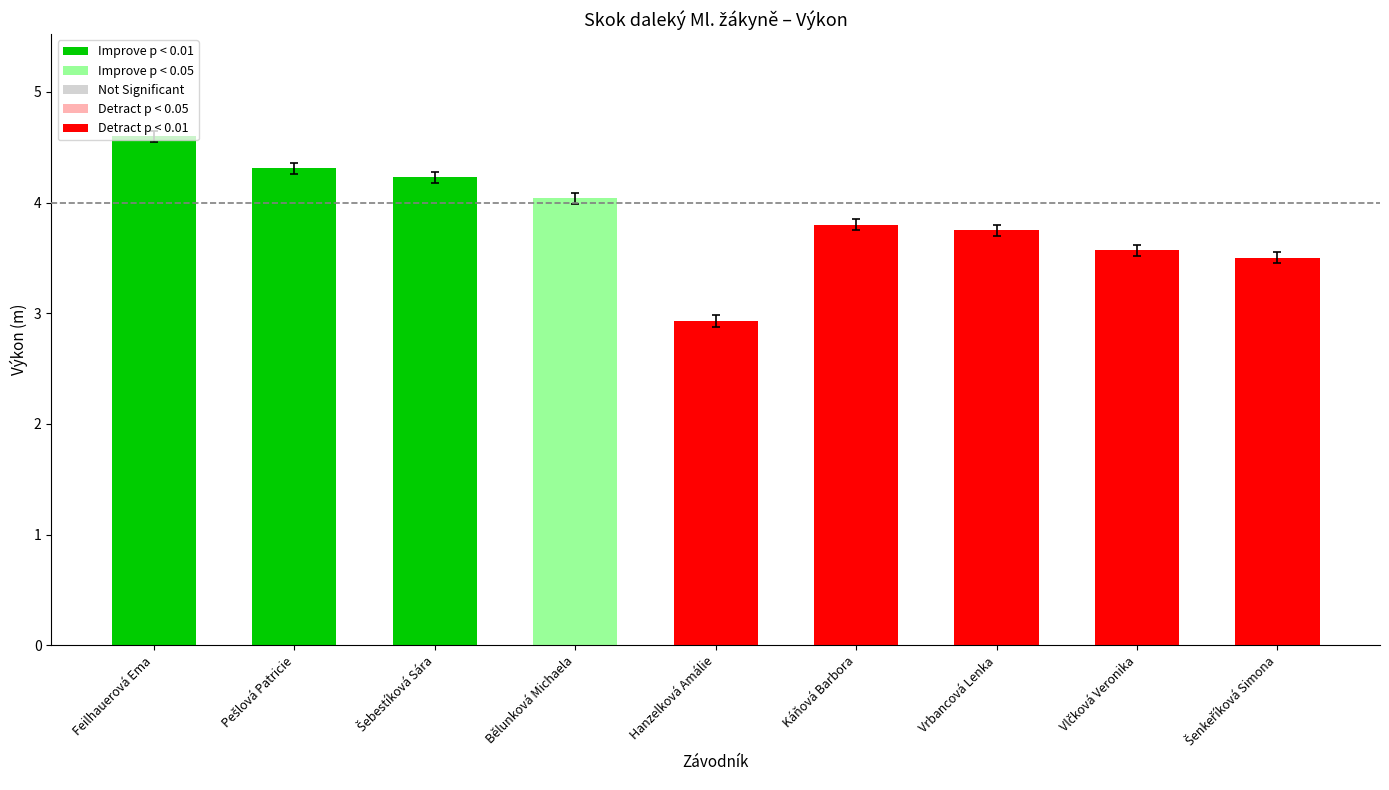

At which category does the chart reach its peak across all series?

Feilhauerová Ema